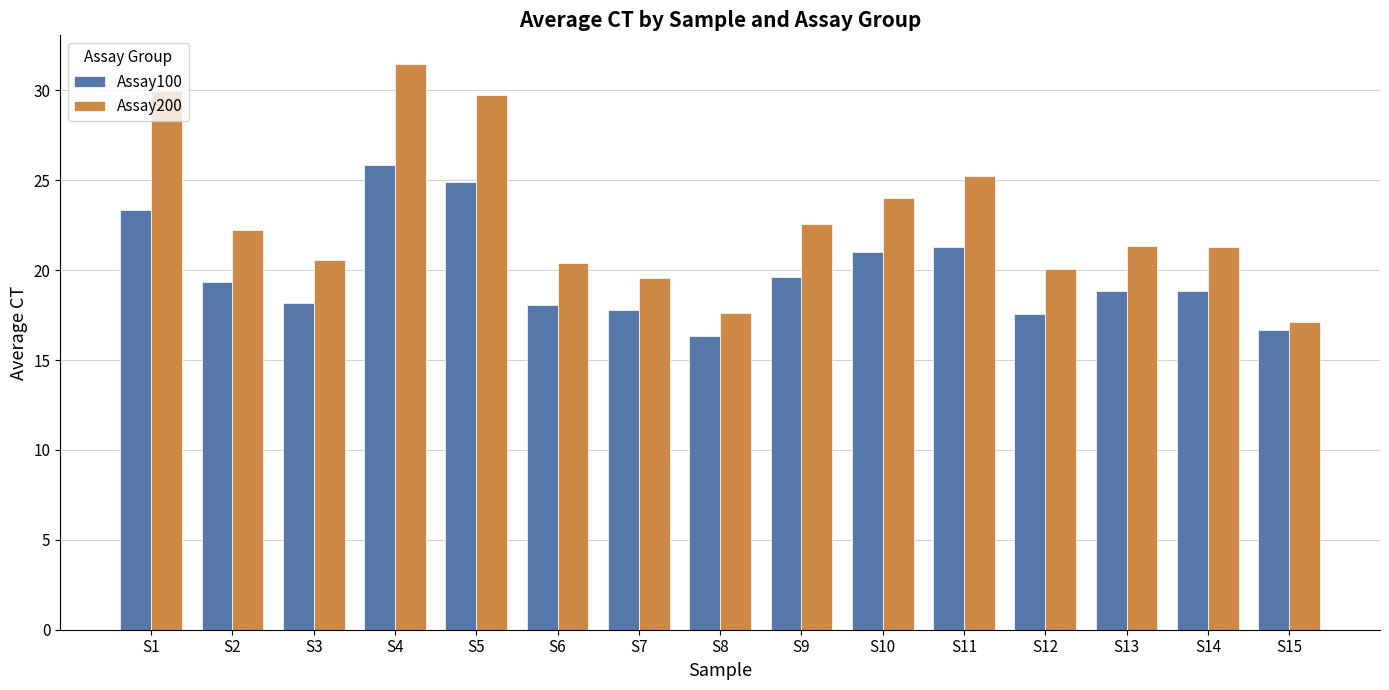

The value of Assay100 at S1 is 38.0. True or false?

False